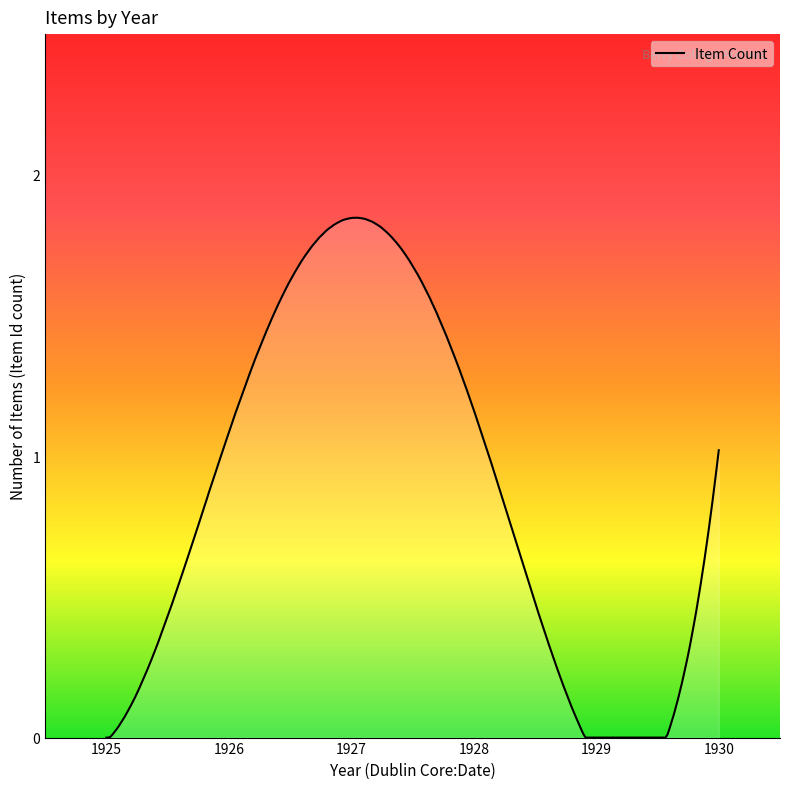

What is the value of the 11th point from the left?

1